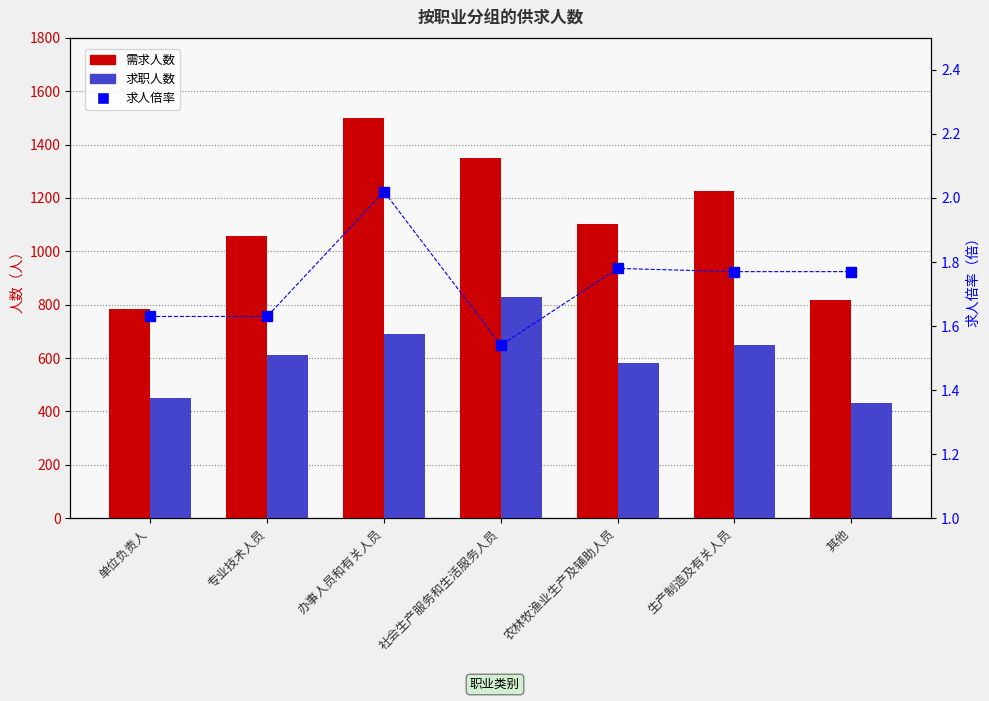

Is it true that 需求人数 equals 1498.0 at 办事人员和有关人员?

True